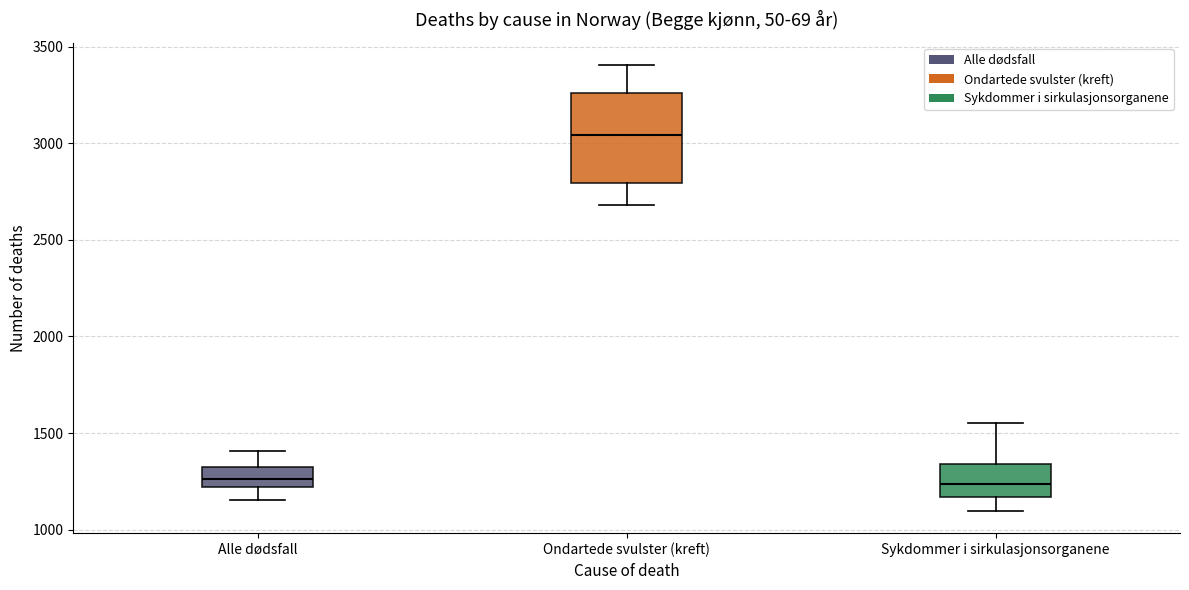

Reading left to right, read every box against the y-axis: the position of its median line, the range the box covers, and the ends of its whiskers. The values are not printed on the chart, so give them approximately, as read against the axis.

Alle dødsfall: median 1250, box 1200 to 1350, whiskers 1150 to 1400
Ondartede svulster (kreft): median 3050, box 2800 to 3250, whiskers 2700 to 3400
Sykdommer i sirkulasjonsorganene: median 1250, box 1150 to 1350, whiskers 1100 to 1550